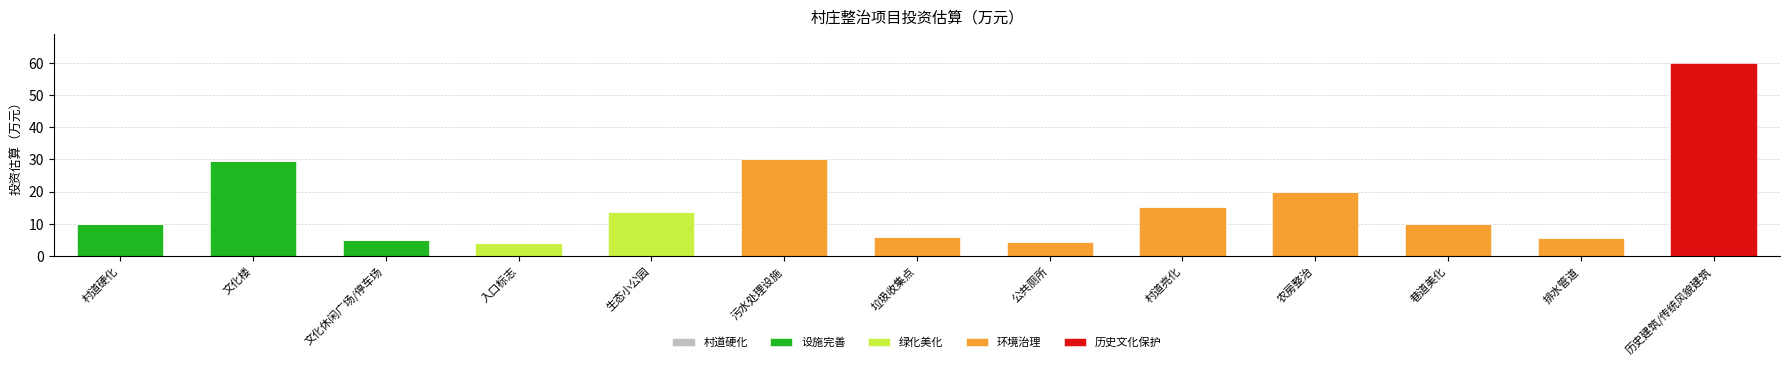

Is it true that 设施完善 equals 17.8 at 村道亮化?

False